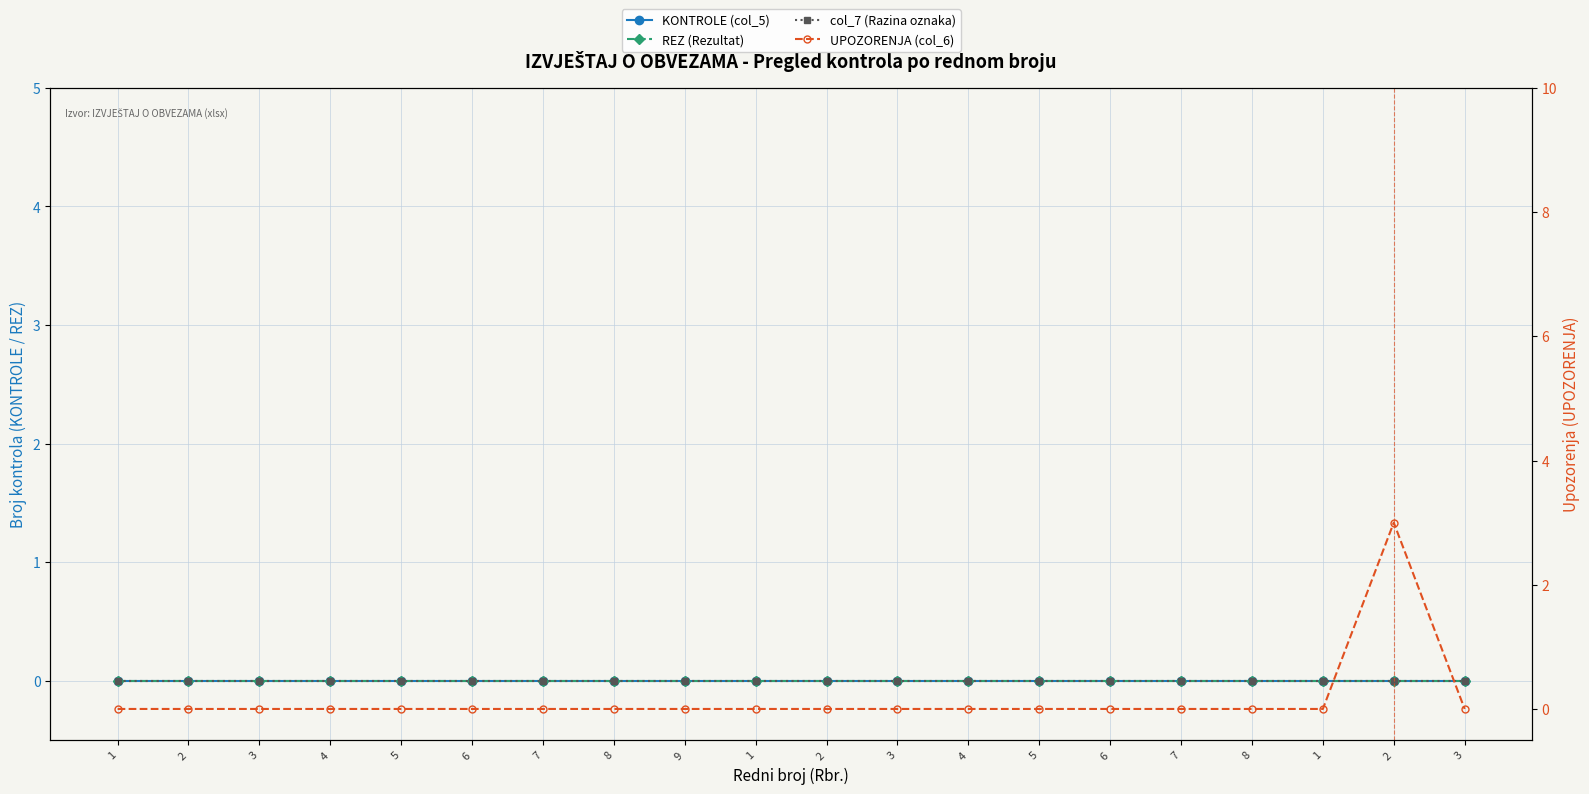

What is the label of the 18th point from the right?

3